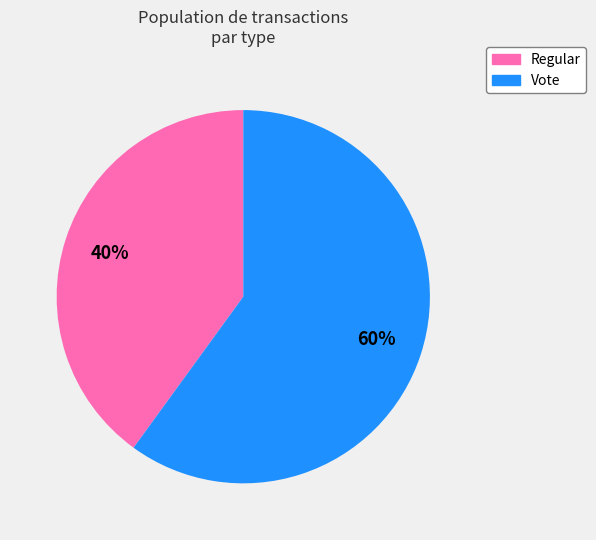

What percentage is the Regular slice, to the nearest percent?

40%